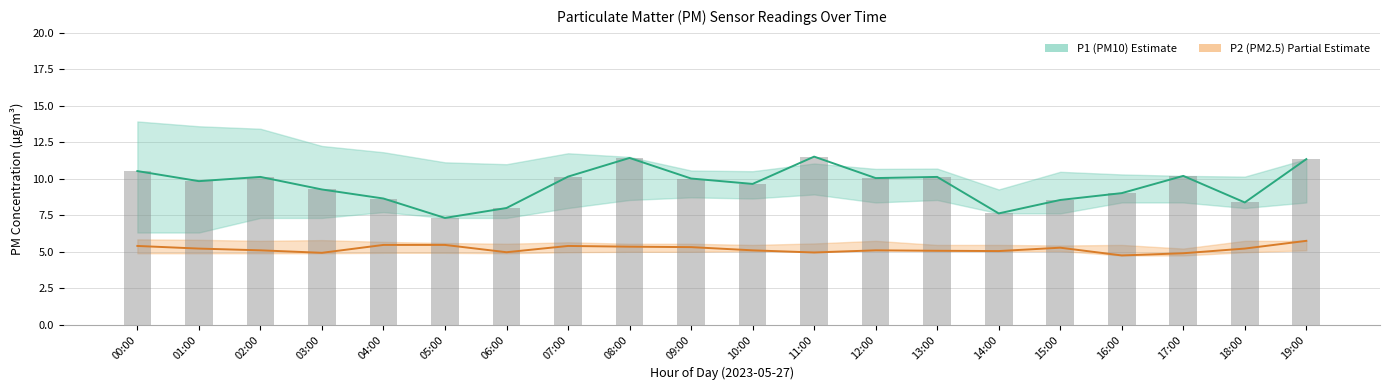

How many groups of bars are there?

20